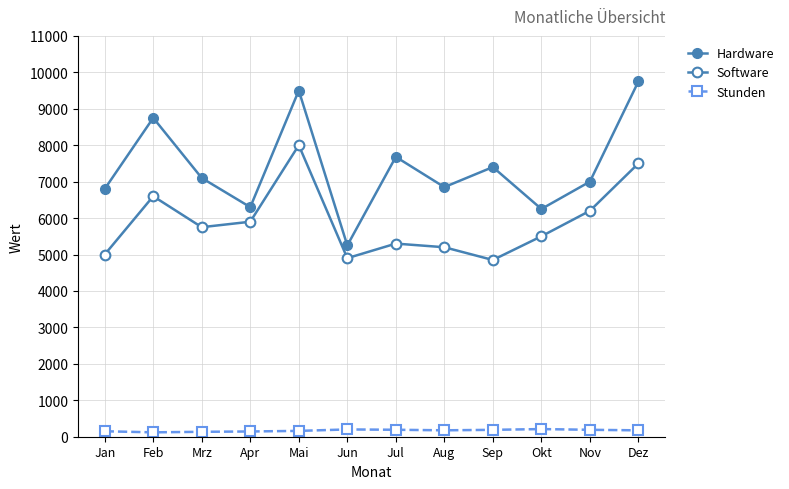

How many distinct data groups are displayed?

3